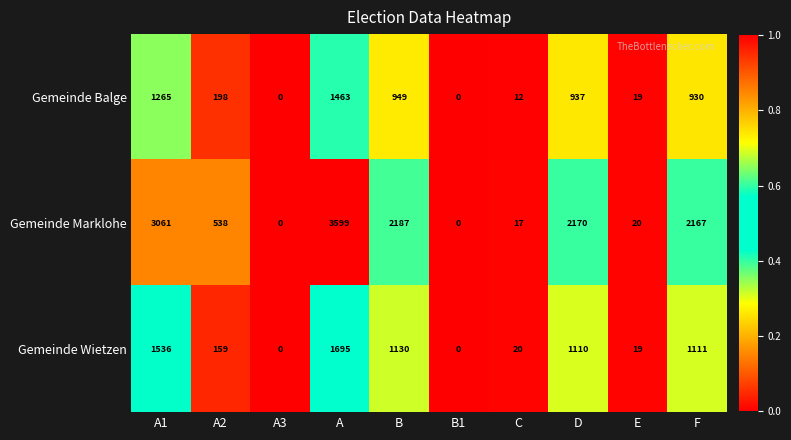

At which label is Gemeinde Marklohe closest to 1799?

F